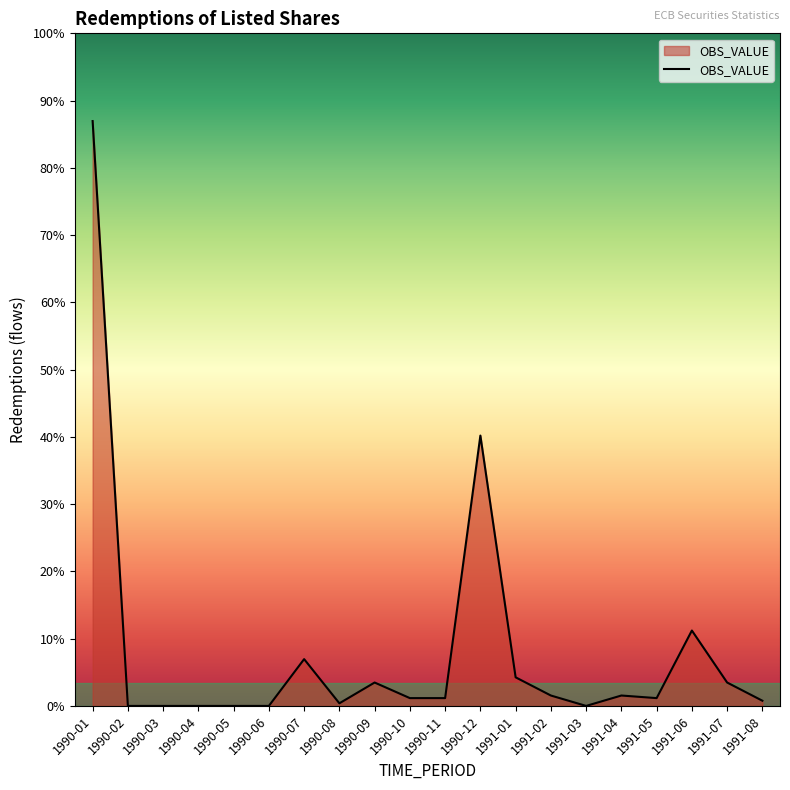

Is this an area chart (filled region under the line)?

Yes